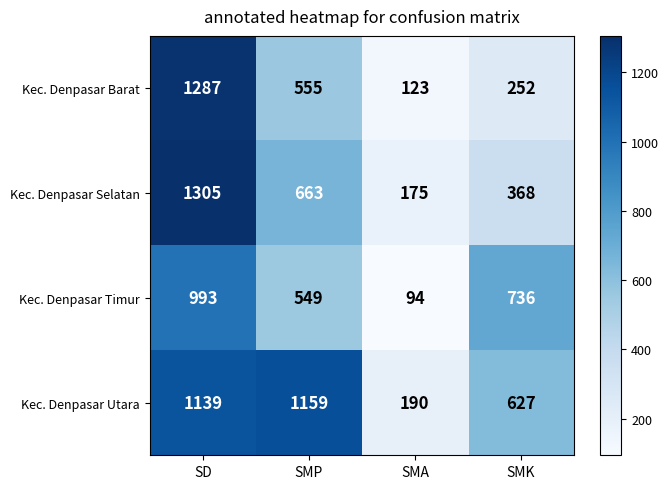

Rank the series at SMA from lowest to highest value.

Kec. Denpasar Timur, Kec. Denpasar Barat, Kec. Denpasar Selatan, Kec. Denpasar Utara